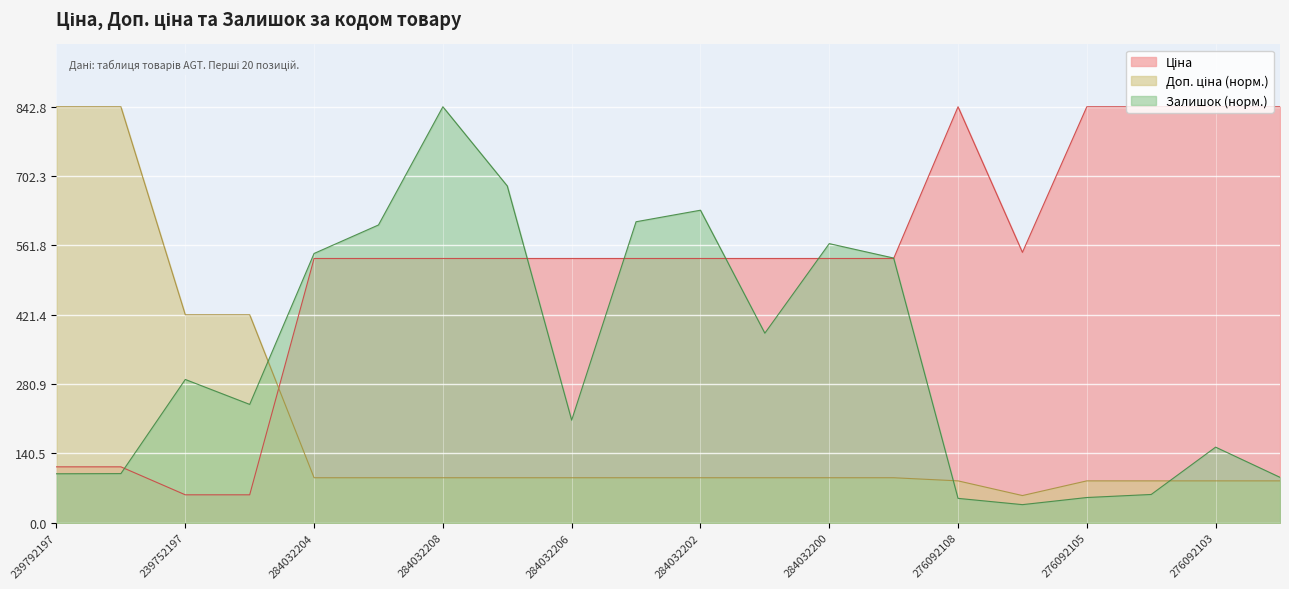

What is the average value of the Доп. ціна series?

196.0